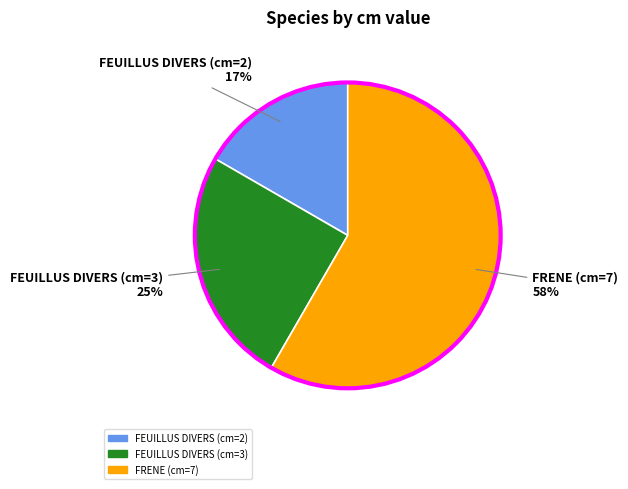

Which slice represents more than half of the pie?

FRENE (cm=7)